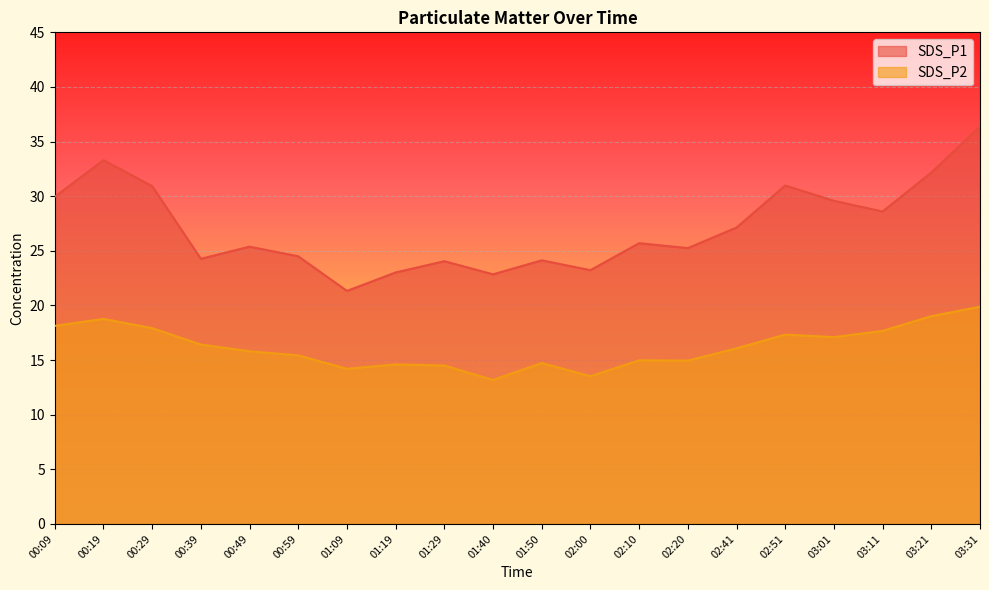

What is the highest value of the SDS_P2 series?

19.9